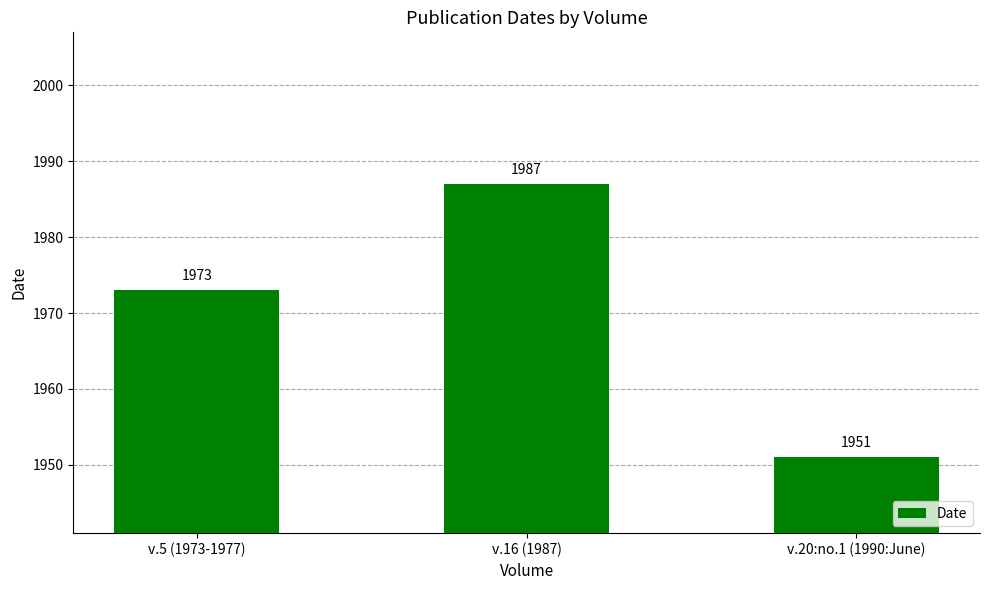

What is the difference between the values at v.16 (1987) and v.20:no.1 (1990:June)?

36